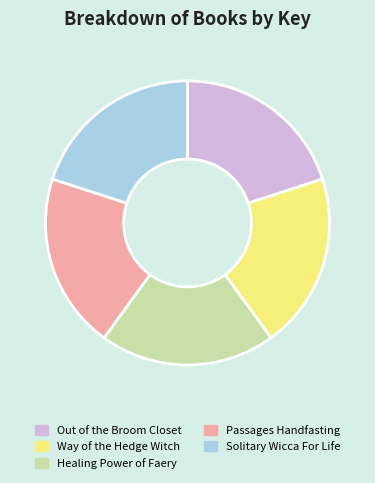

Is there any slice that represents more than half of the pie?

No